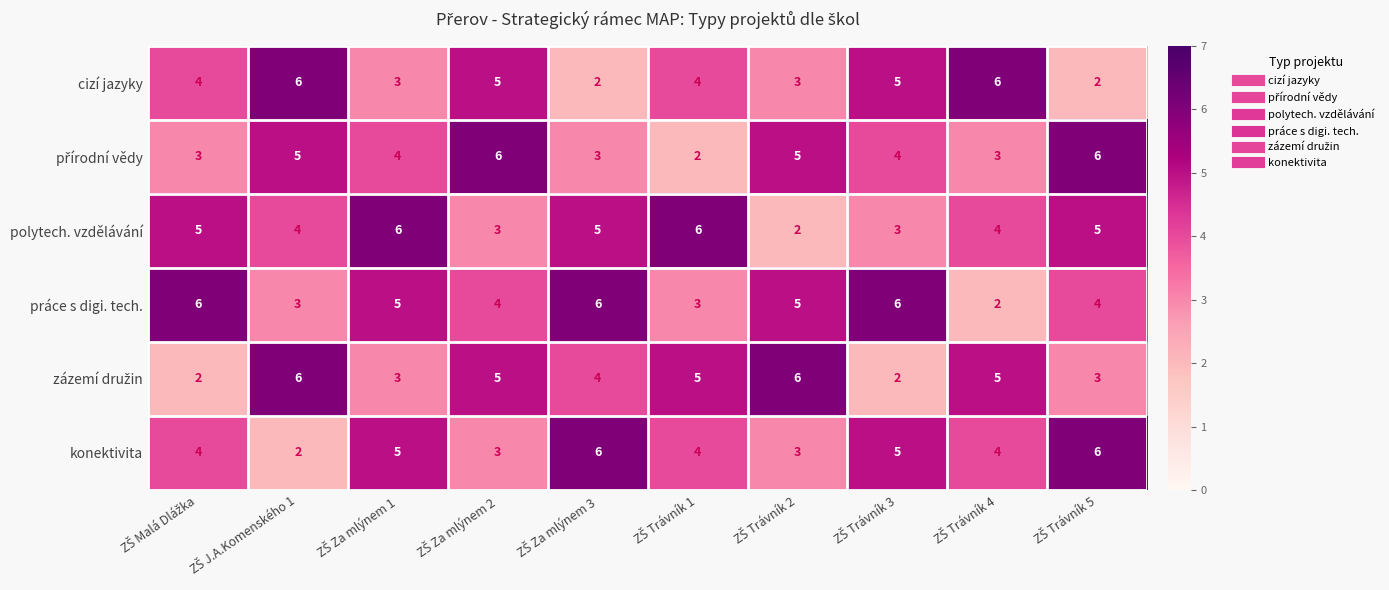

What is the difference between the maximum and minimum values in the konektivita series?

4